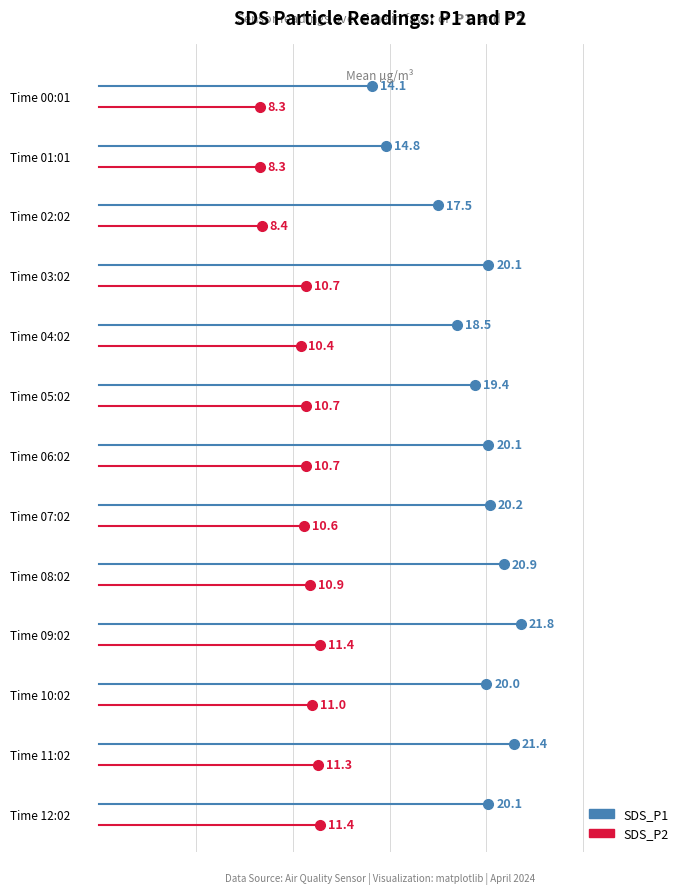

At which category does the chart reach its minimum across all series?

00:01